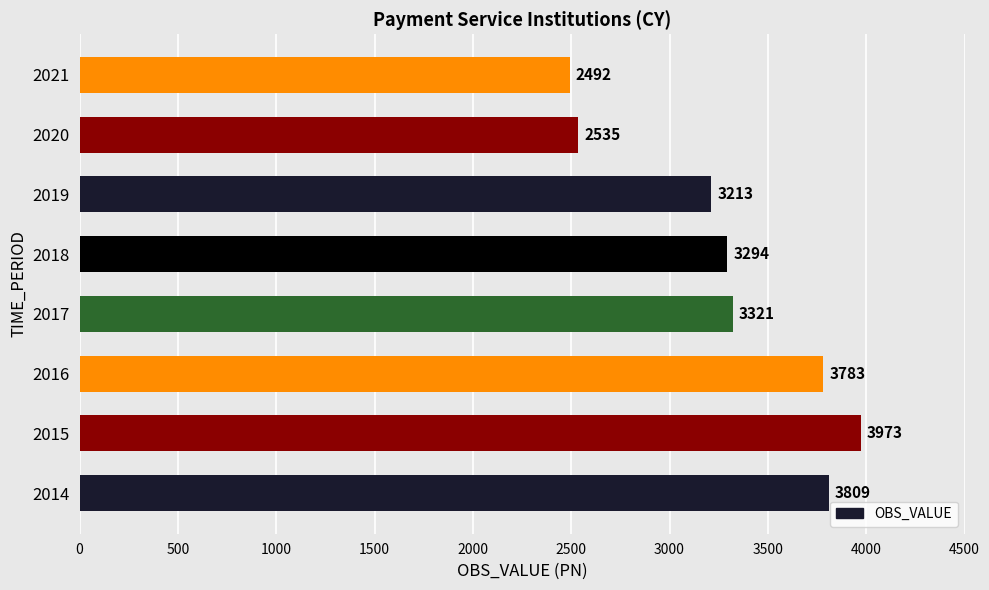

Rank the categories by value from lowest to highest.

2021, 2020, 2019, 2018, 2017, 2016, 2014, 2015